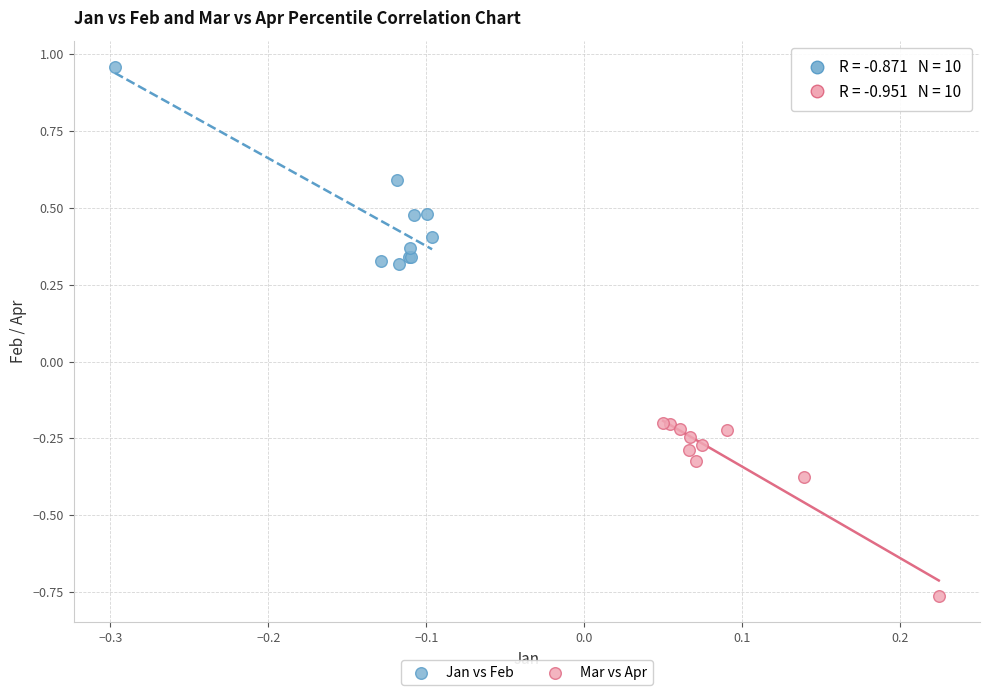

Which series reaches the minimum Y coordinate?

Mar vs Apr